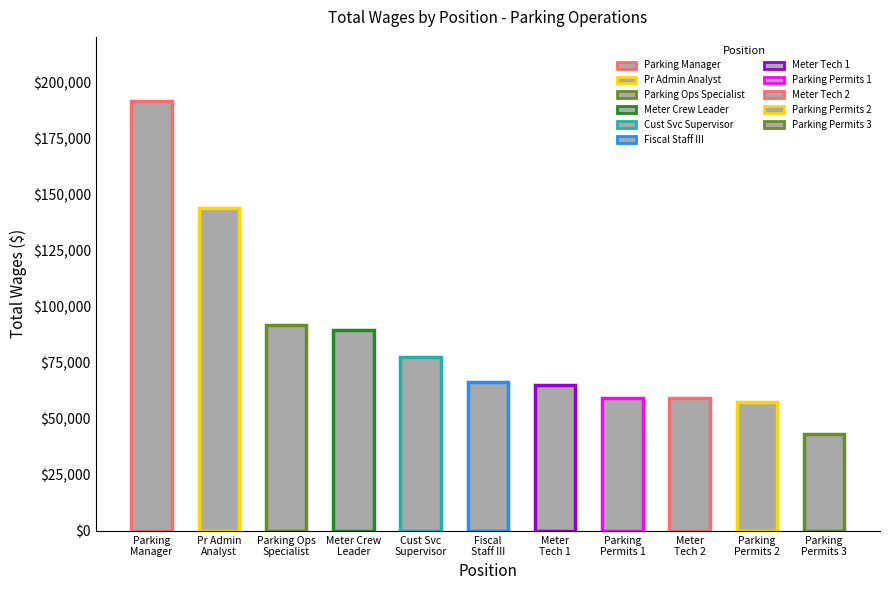

What position from the right is Parking
Manager?

11